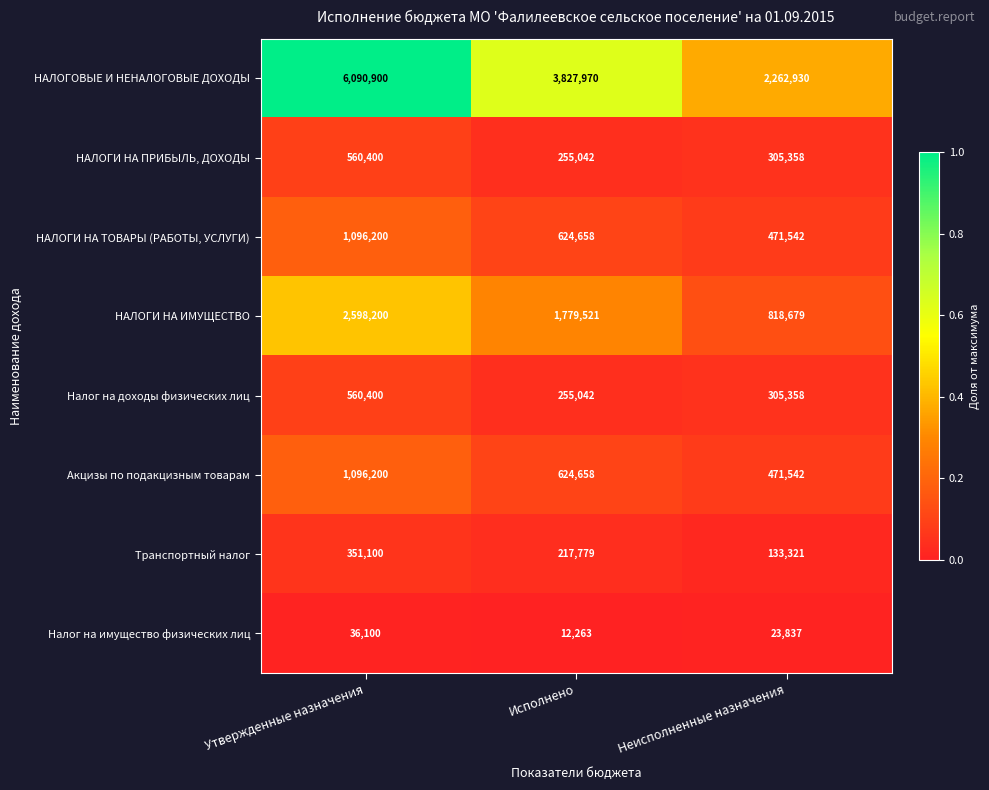

Is the value of НАЛОГОВЫЕ И НЕНАЛОГОВЫЕ ДОХОДЫ at Исполнено greater than the value of Акцизы по подакцизным товарам at Утвержденные назначения?

Yes